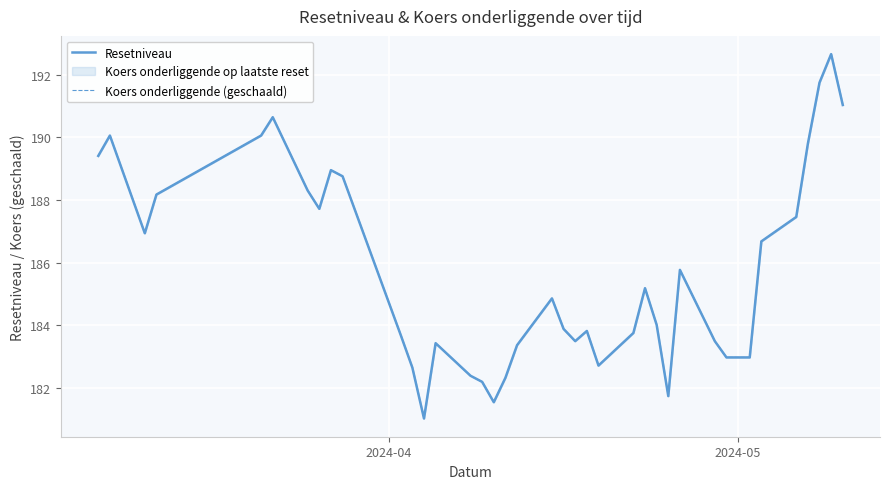

True or false: Resetniveau and Koers onderliggende (geschaald) intersect in this chart.

False